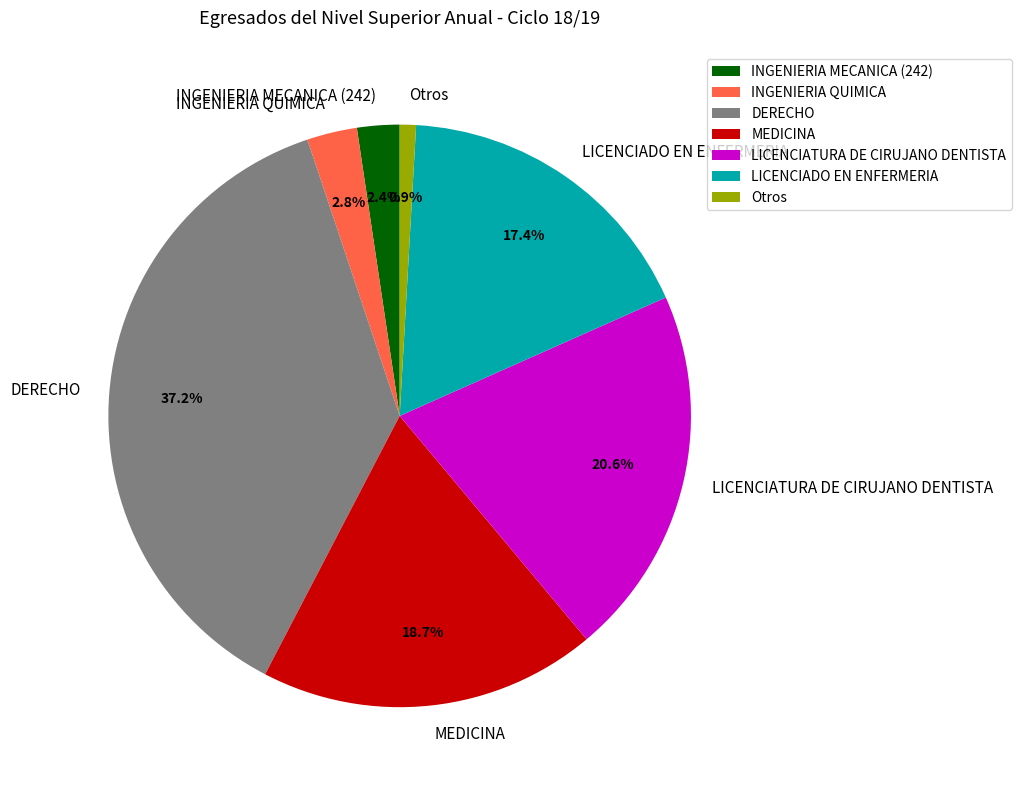

Is there a majority slice in this chart?

No